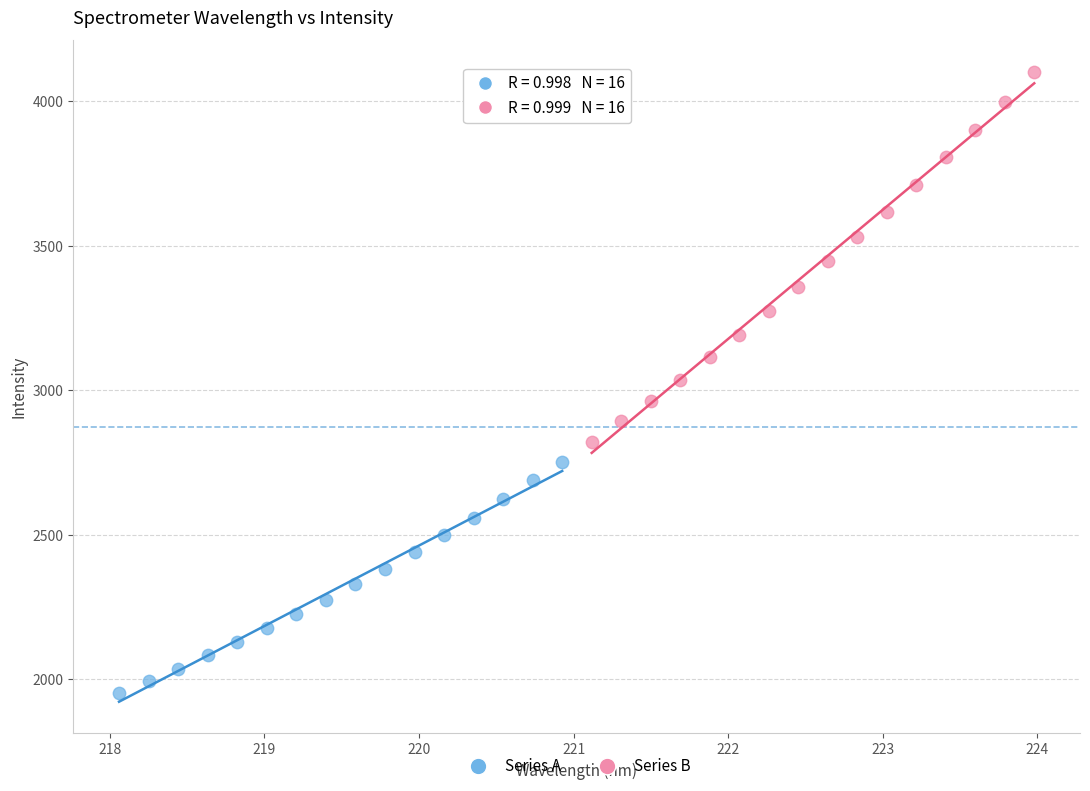

Which series reaches the maximum Y coordinate?

Series B